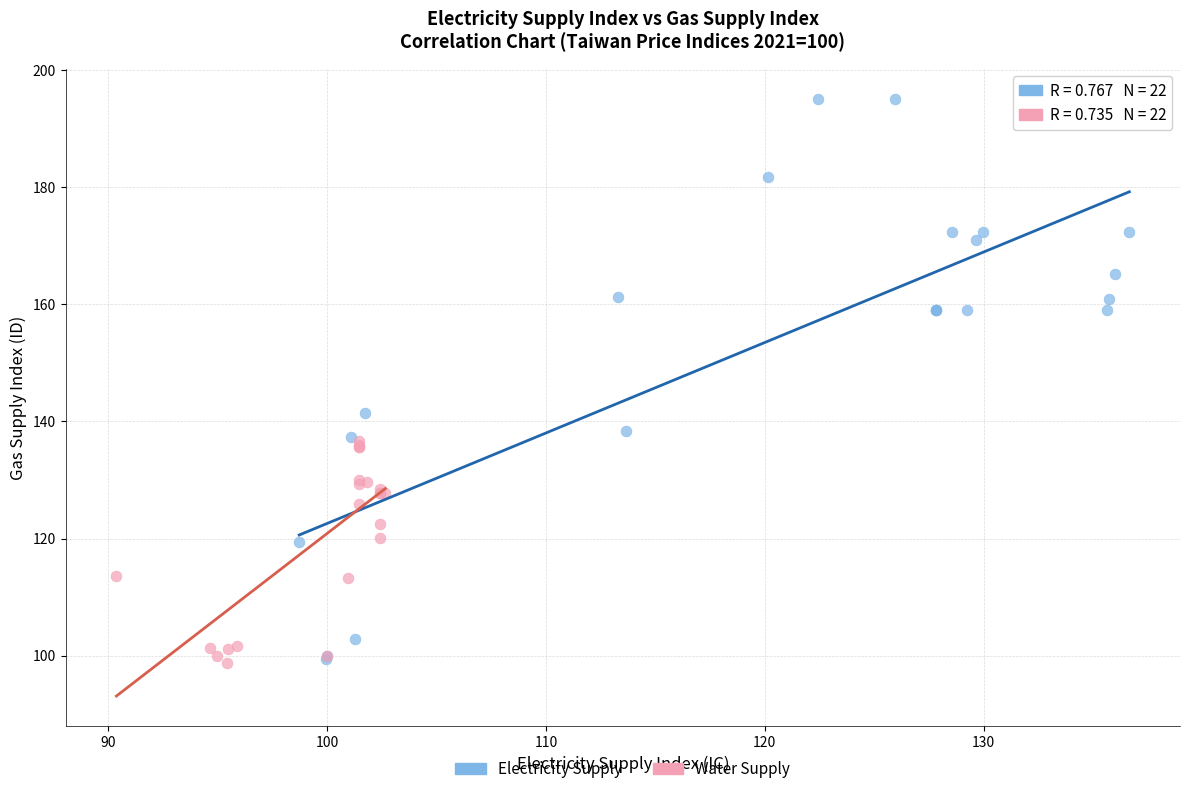

Which series reaches the maximum Y coordinate?

Electricity Supply